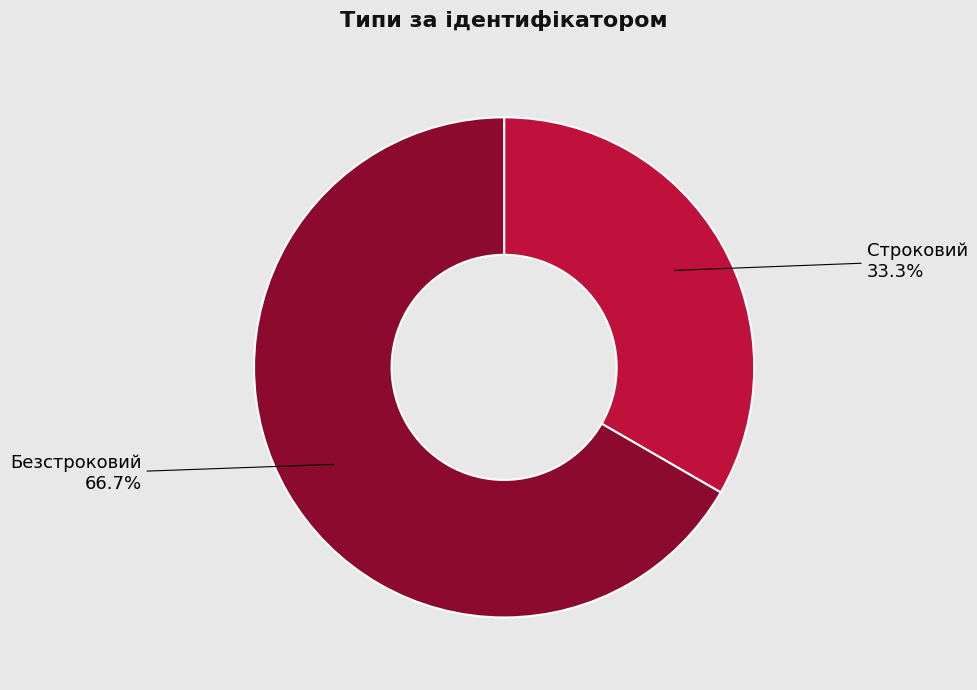

True or false: Безстроковий accounts for 67% of the total.

True